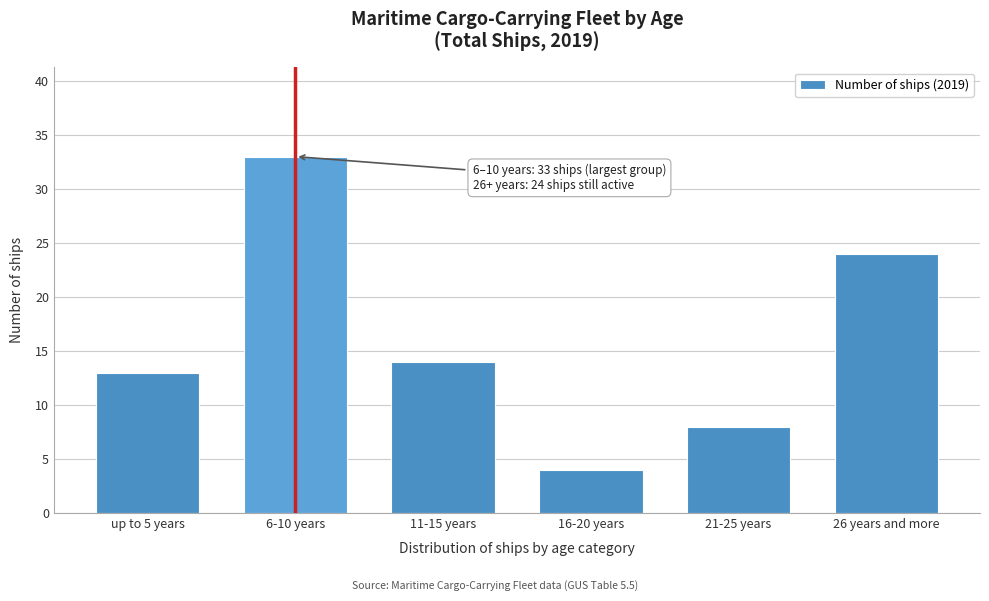

Reading left to right, list all the values displayed in this chart.

up to 5 years=13	6-10 years=33	11-15 years=14	16-20 years=4	21-25 years=8	26 years and more=24